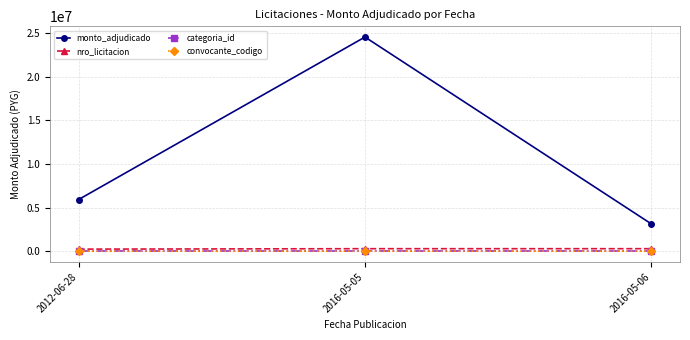

What is the sum of the convocante_codigo values at 2012-06-28 and 2016-05-06?

321